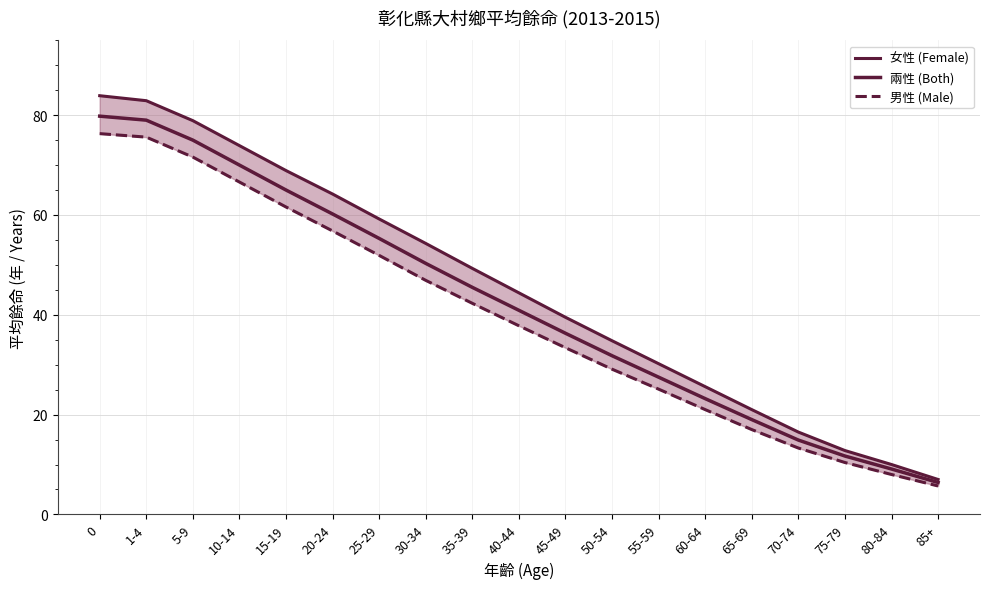

Which series has the widest spread of values?

女性 (Female)